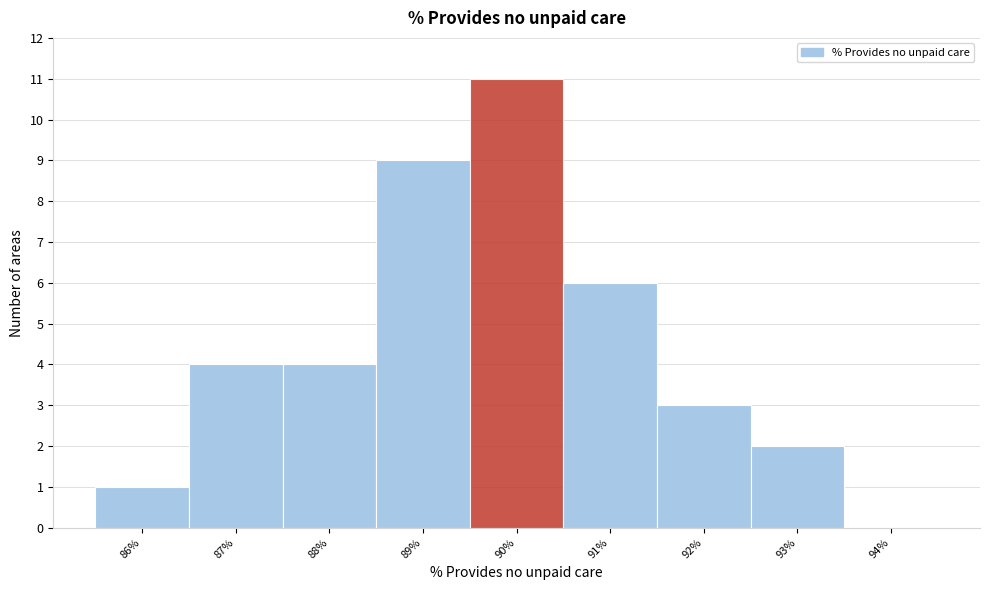

Reading right to left, what are all the values shown in this chart?

94%=0	93%=2	92%=3	91%=6	90%=11	89%=9	88%=4	87%=4	86%=1